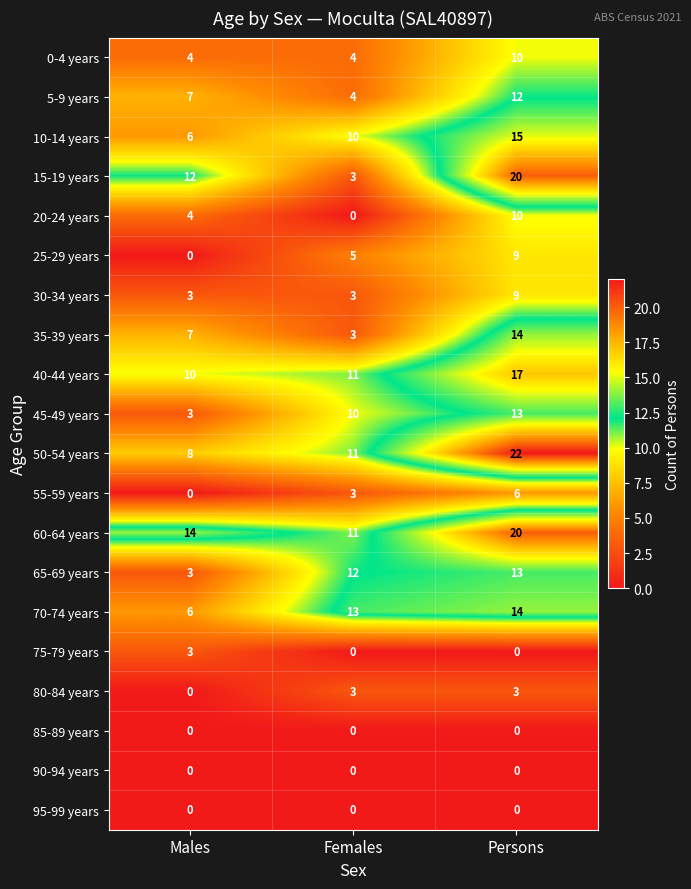

The 40-44 years series shows 17 at Persons. True or false?

True